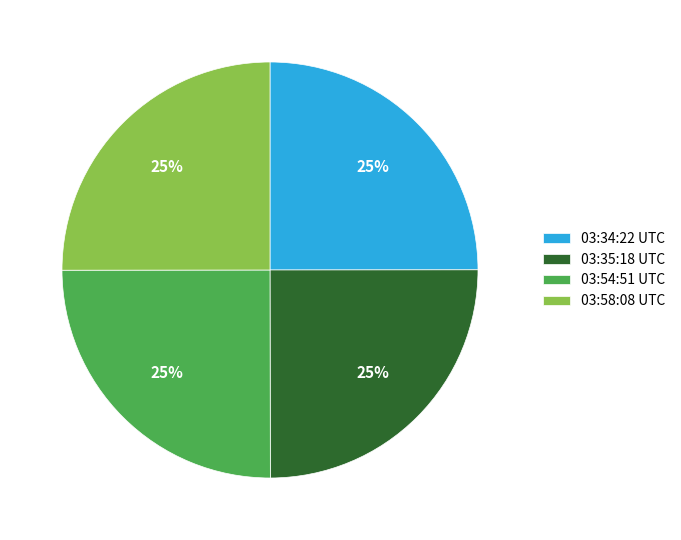

To the nearest percent, what portion does 03:58:08 UTC represent?

25%